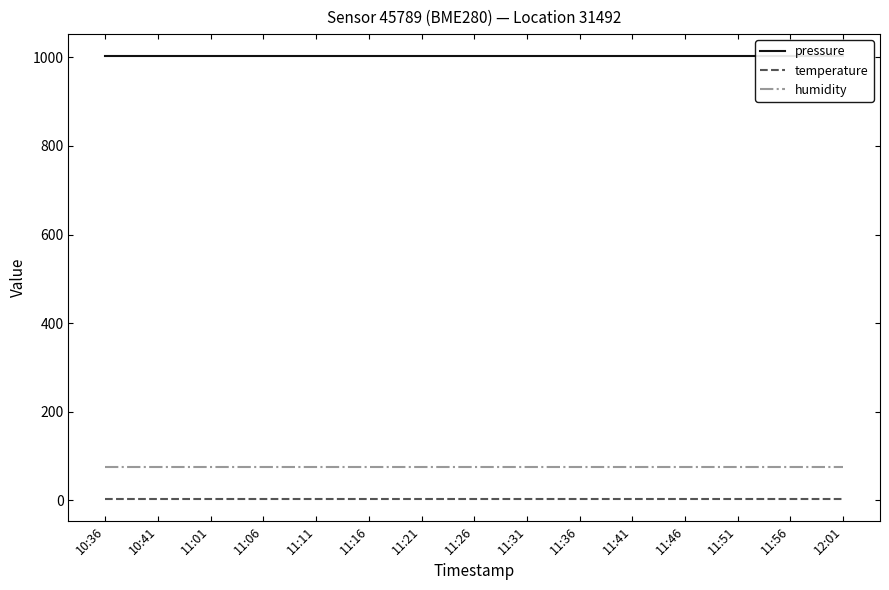

What is the highest value of the pressure series?

1002.4